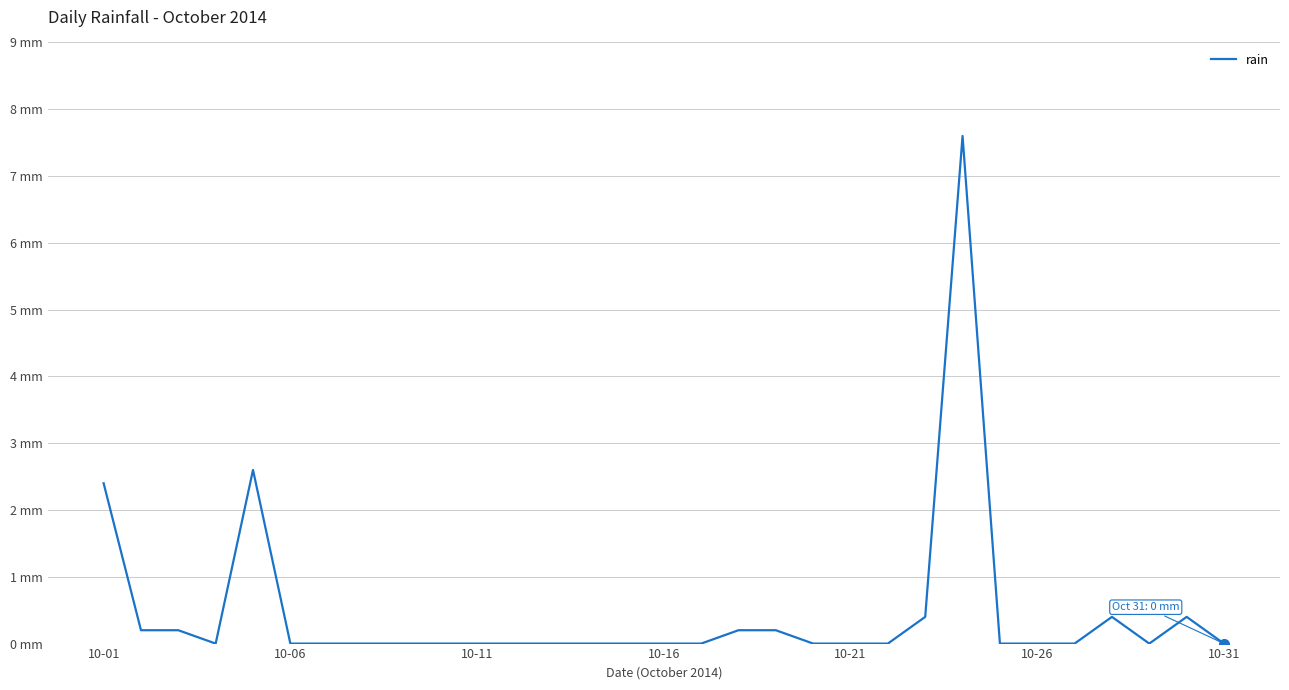

What is the average value?

0.5